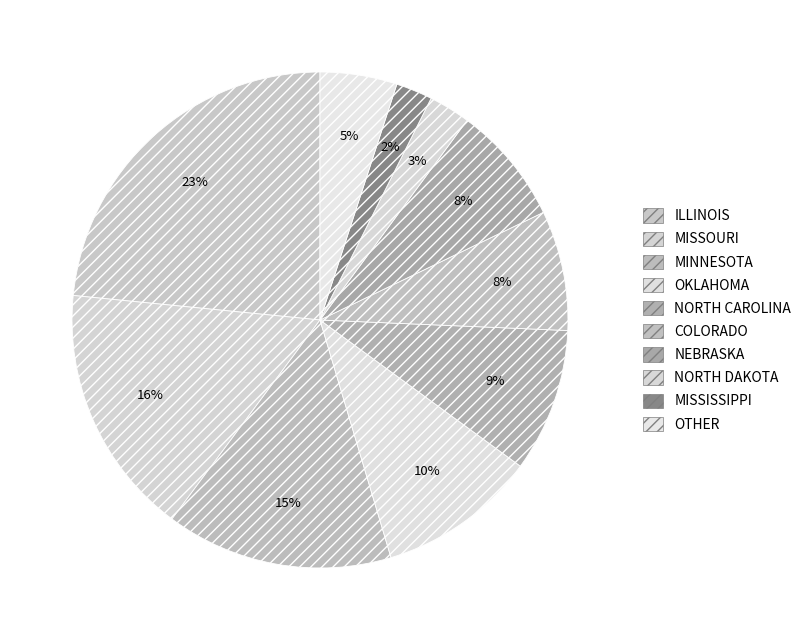

What is the largest slice in the pie chart?

ILLINOIS